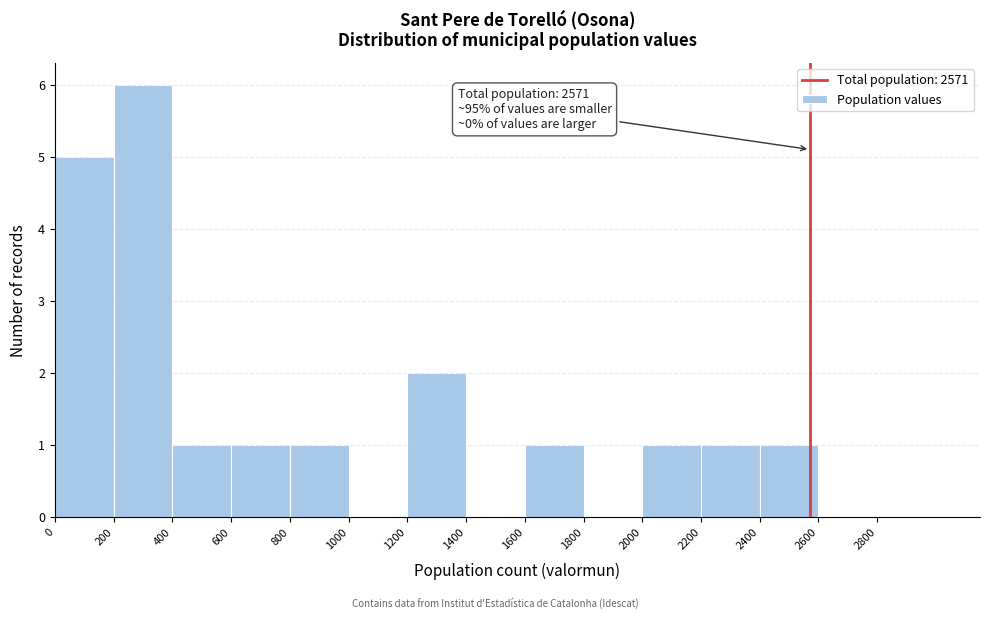

Which range on the x-axis has the tallest bar?

200 to 400